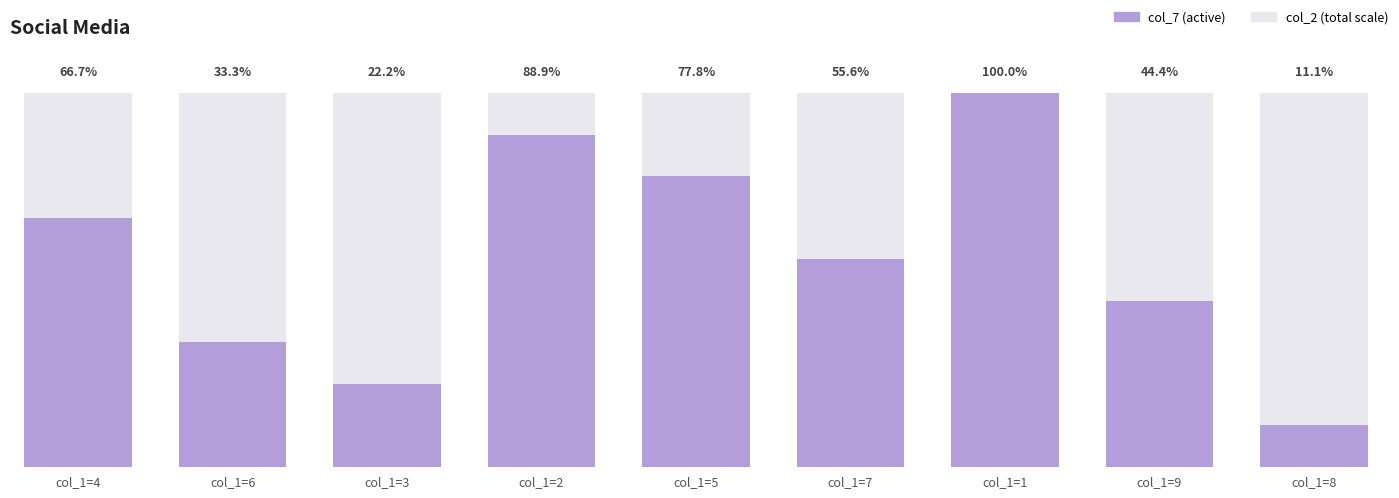

True or false: col_7 has a value of 16 at 1.

False